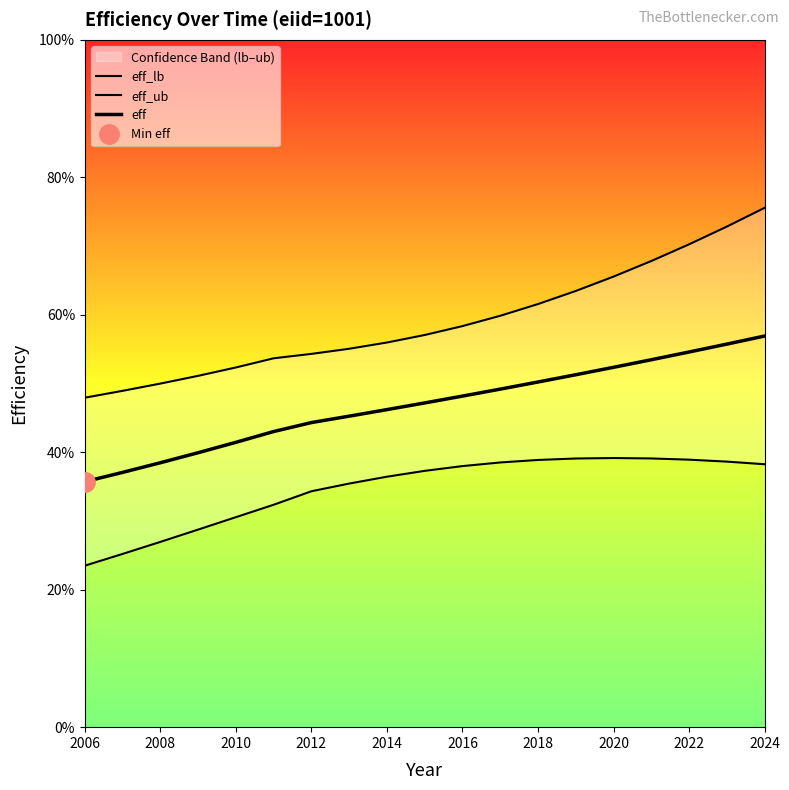

Is this an area chart (filled region under the line)?

No